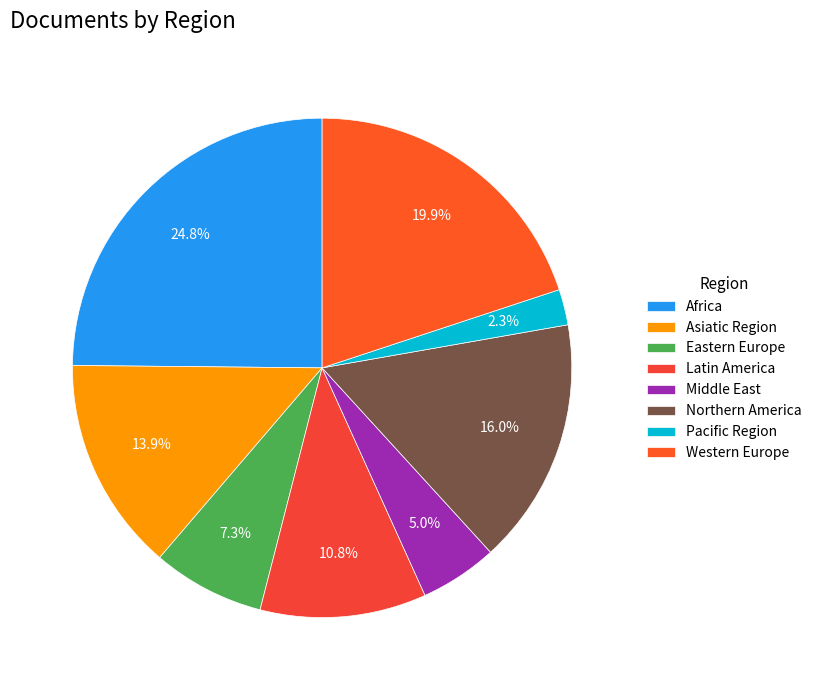

Count the number of slices in the pie.

8